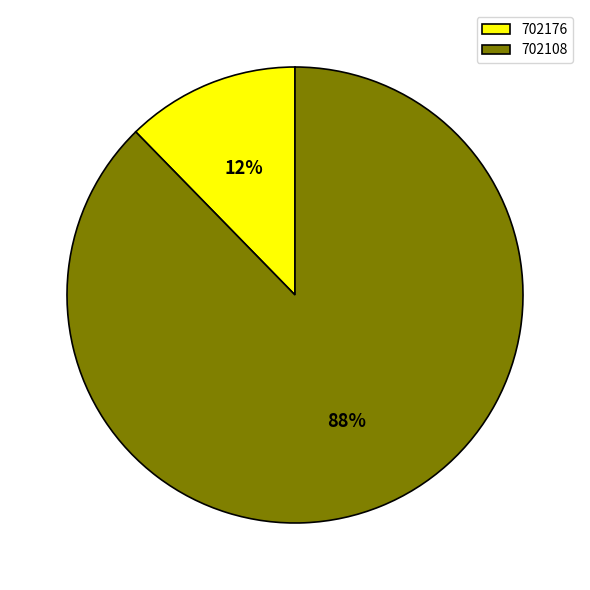

Which has a higher value, 702108 or 702176?

702108